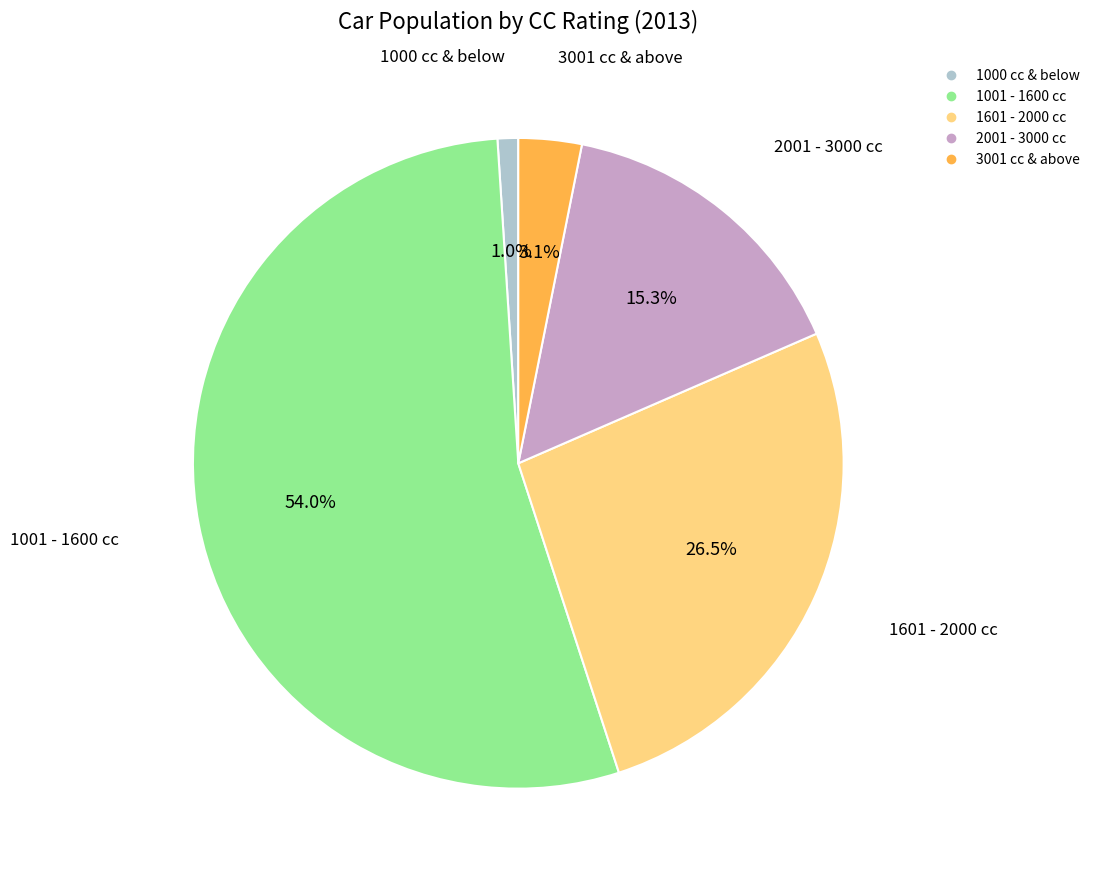

To the nearest percent, what is the difference between the 3001 cc & above and 2001 - 3000 cc slice percentages?

12%